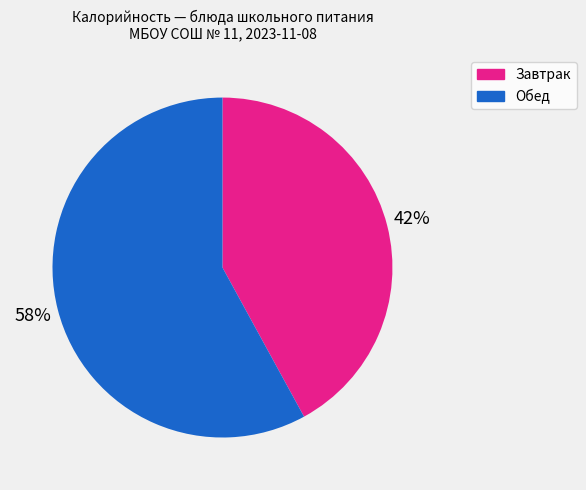

Is there a majority slice in this chart?

Yes